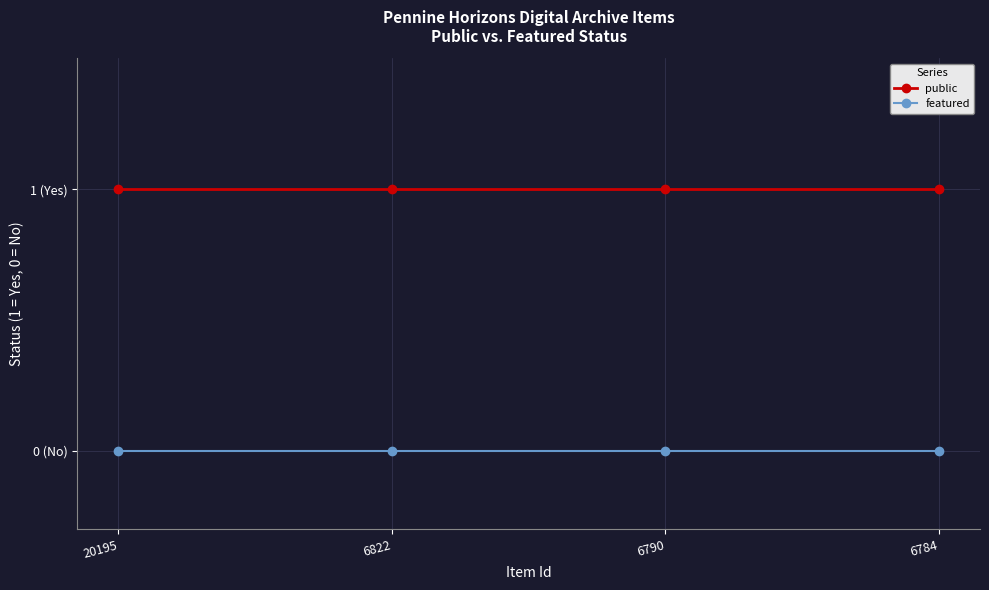

Does the chart have visible grid lines?

Yes